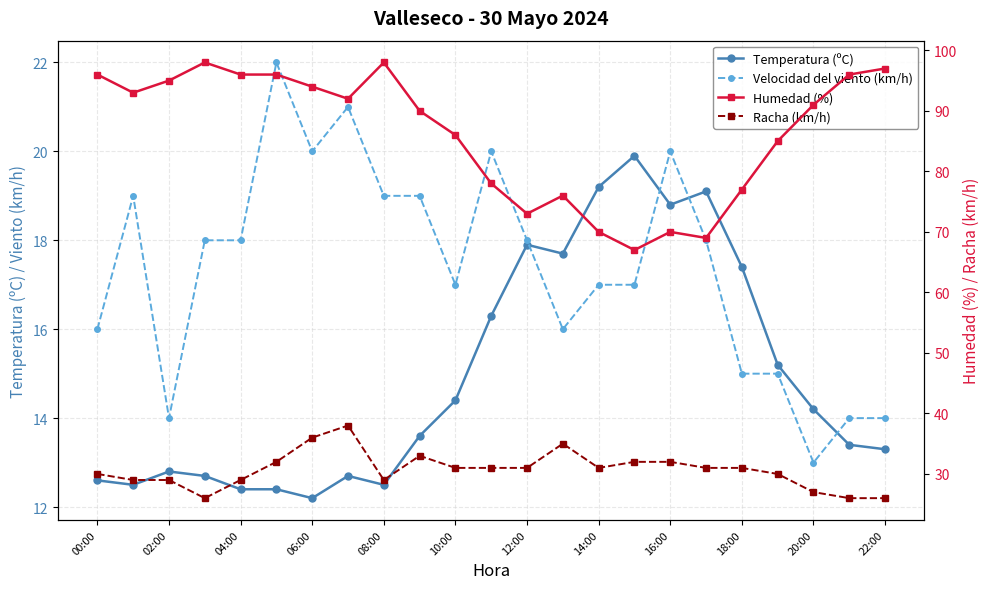

True or false: Humedad (%) and Temperatura (ºC) intersect in this chart.

False